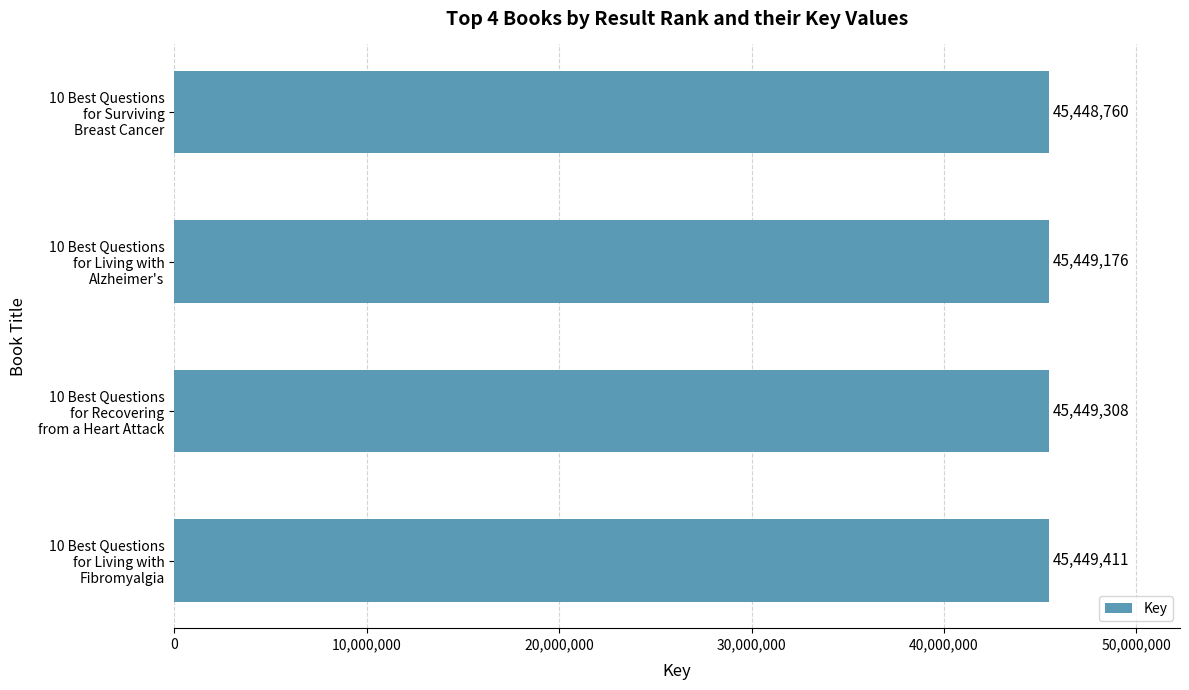

What is the maximum value shown in the chart?

45449411